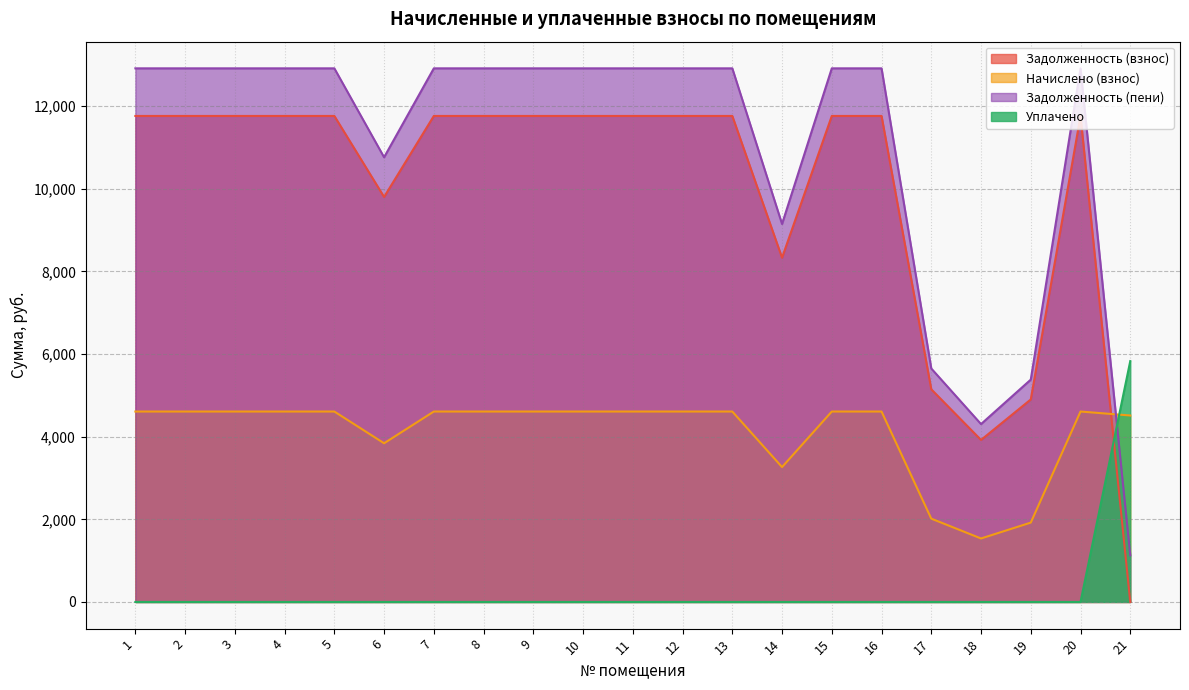

Reading right to left, extract all data points from this chart.

zadolzhennost: 0.0	11760.5	4900.2	3920.2	5145.2	11760.5	11760.5	8330.3	11760.5	11760.5	11760.5	11760.5	11760.5	11760.5	11760.5	9800.4	11760.5	11760.5	11760.5	11760.5	11760.5
nachisleno: 4512.0	4608.0	1920.0	1536.0	2016.0	4608.0	4608.0	3264.0	4608.0	4608.0	4608.0	4608.0	4608.0	4608.0	4608.0	3840.0	4608.0	4608.0	4608.0	4608.0	4608.0
zadolzhennost_peni: 1128.0	12912.5	5380.2	4304.2	5649.2	12912.5	12912.5	9146.3	12912.5	12912.5	12912.5	12912.5	12912.5	12912.5	12912.5	10760.4	12912.5	12912.5	12912.5	12912.5	12912.5
uplachneno: 5828.0	0.0	0.0	0.0	0.0	0.0	0.0	0.0	0.0	0.0	0.0	0.0	0.0	0.0	0.0	0.0	0.0	0.0	0.0	0.0	0.0